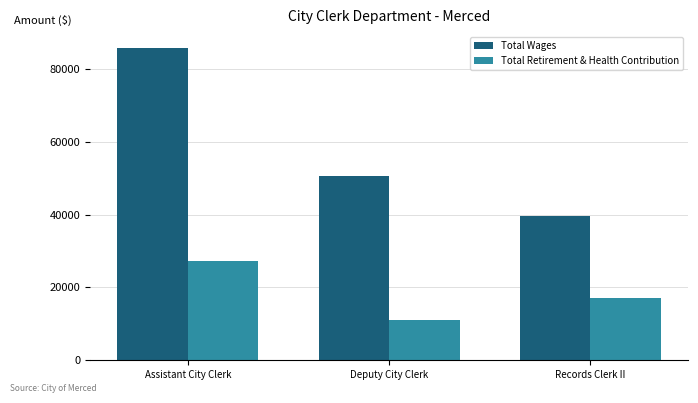

What value does the Total Retirement & Health Contribution series have at Deputy City Clerk?

11004